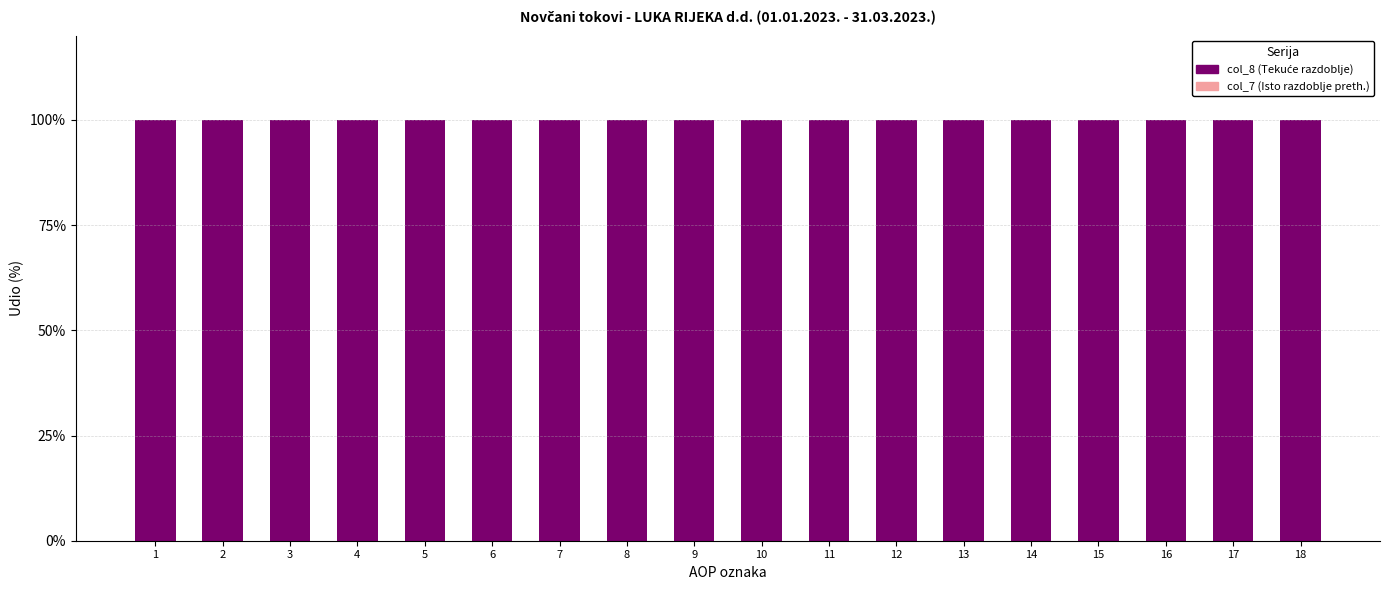

Which has a higher value, 13 or 8?

13